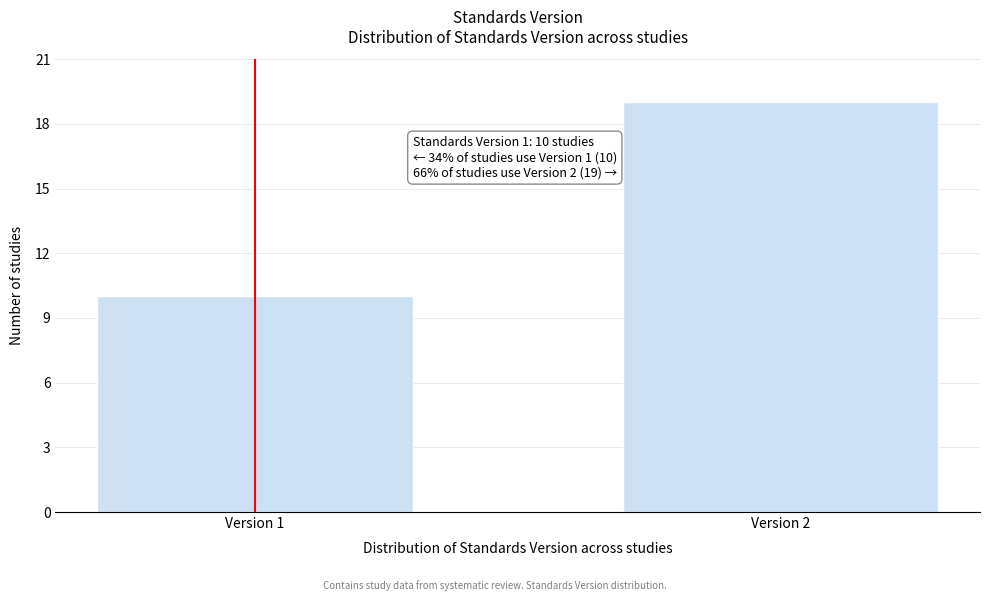

Reading left to right, extract all data points from this chart.

10	19